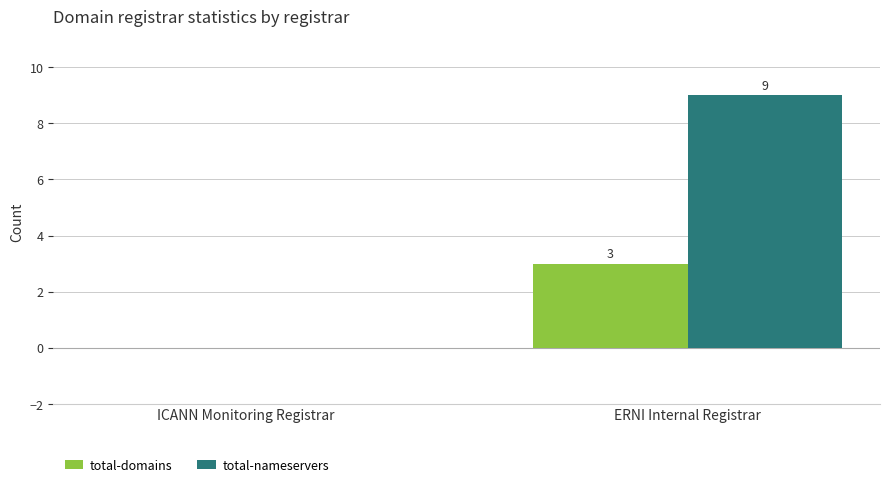

What is the difference between the total-domains values at ERNI Internal Registrar and ICANN Monitoring Registrar?

3